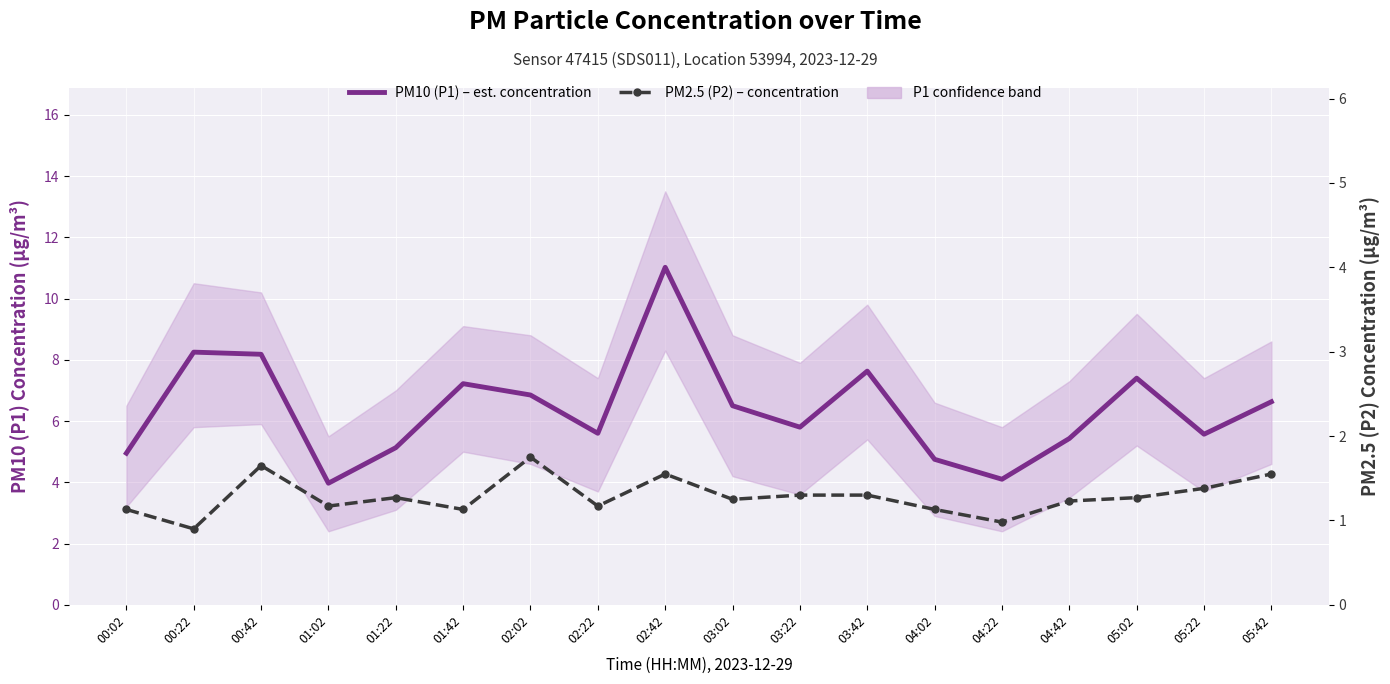

Reading left to right, what are all the values shown in this chart?

PM10 (P1) – est. concentration: 00:02=5.0	00:22=8.2	00:42=8.2	01:02=4.0	01:22=5.1	01:42=7.2	02:02=6.8	02:22=5.6	02:42=11.0	03:02=6.5	03:22=5.8	03:42=7.6	04:02=4.8	04:22=4.1	04:42=5.4	05:02=7.4	05:22=5.6	05:42=6.6
PM2.5 (P2) – concentration: 00:02=1.1	00:22=0.9	00:42=1.6	01:02=1.2	01:22=1.3	01:42=1.1	02:02=1.8	02:22=1.2	02:42=1.6	03:02=1.2	03:22=1.3	03:42=1.3	04:02=1.1	04:22=1.0	04:42=1.2	05:02=1.3	05:22=1.4	05:42=1.6